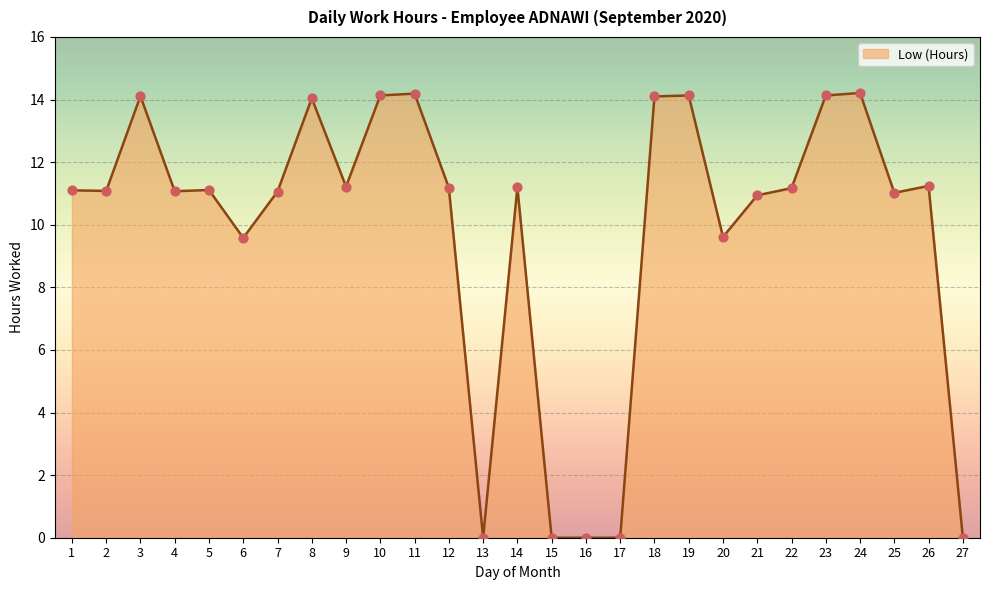

What is the change in value from 12 to 27?

-11.2